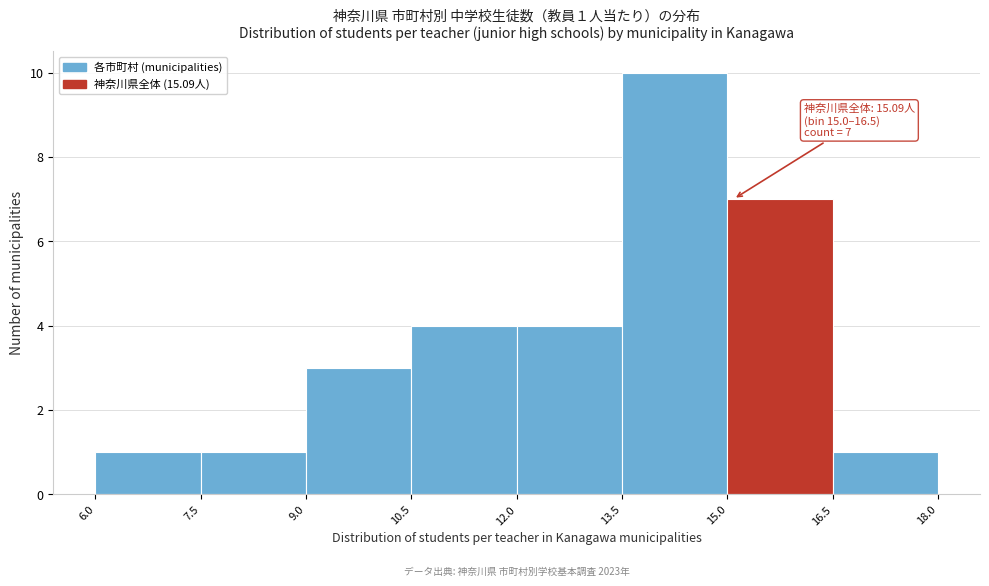

Which range on the x-axis has the tallest bar?

13.5 to 15.0